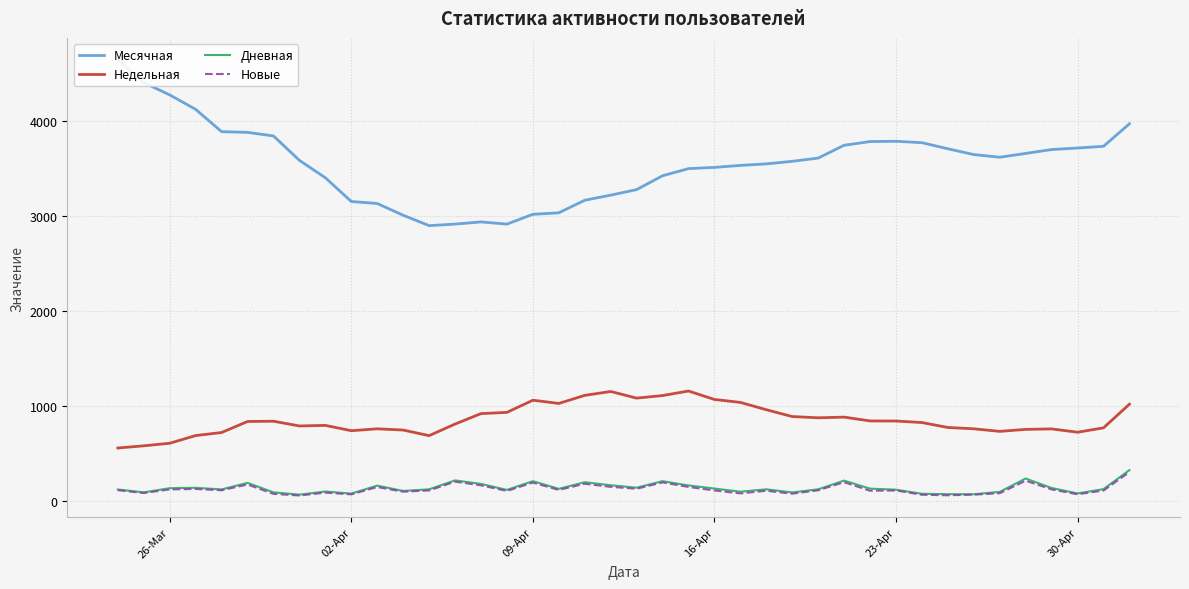

The value of Недельная at 23-Apr is 840. True or false?

True